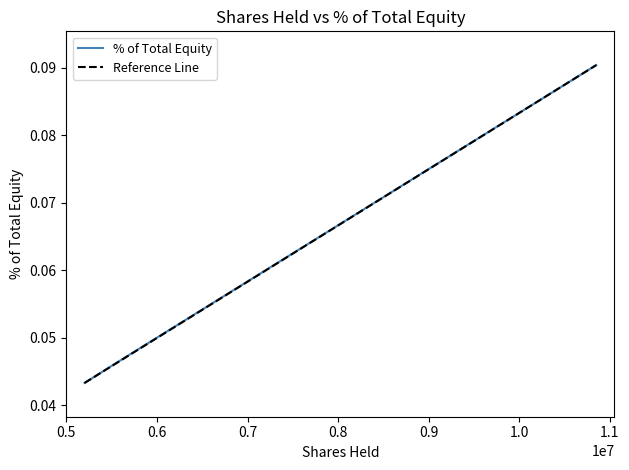

Count the % of Total Equity values in the range 0 to 1.

3